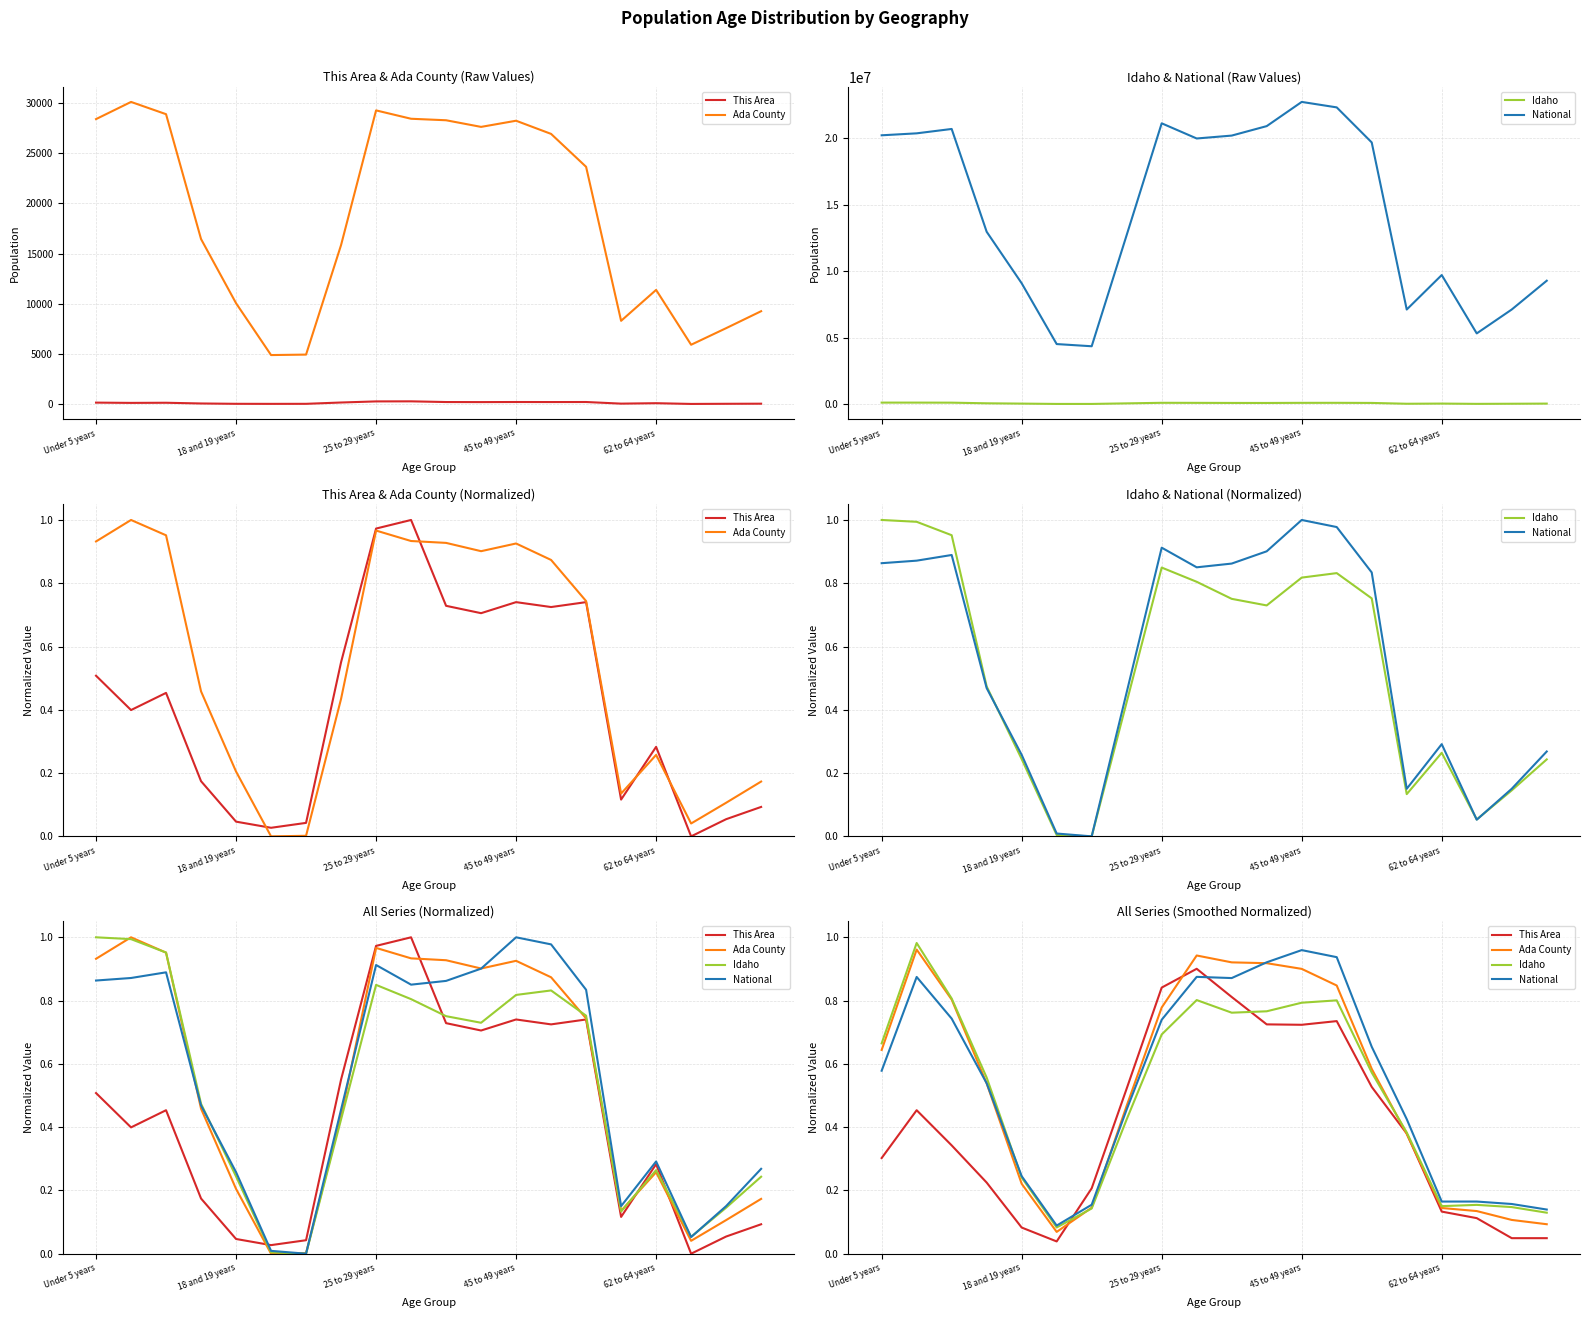

What is the total value across all series at 6?

0.6